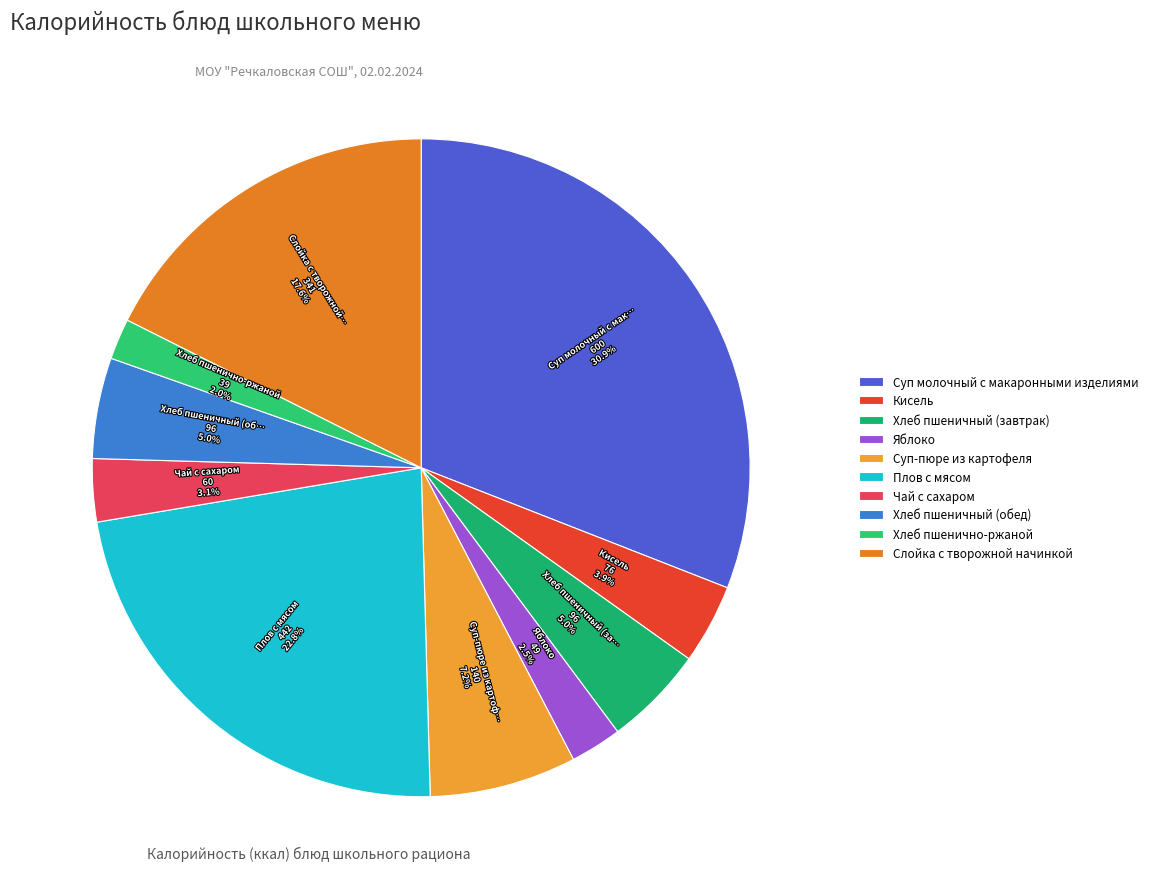

Does any single category account for the majority?

No